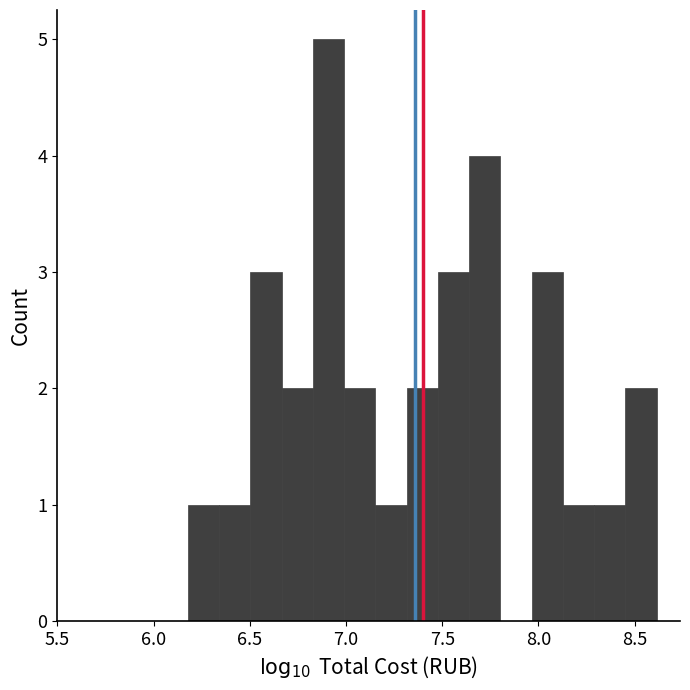

Around what value on the x-axis is the tallest bar? Give the approximate position of its centre, as read against the axis.

6.90